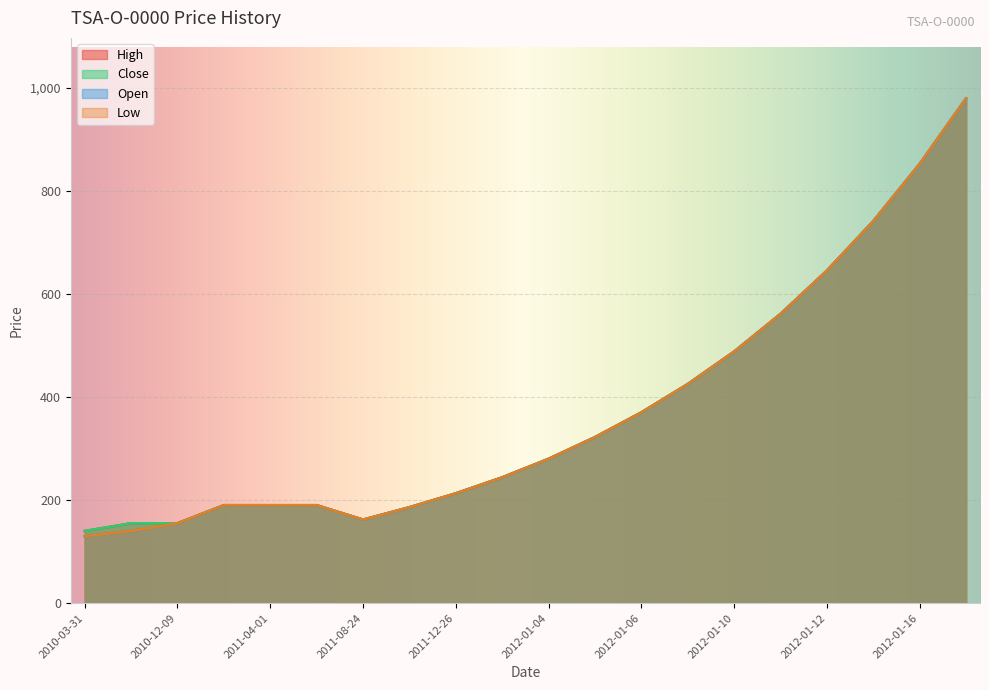

Which has a higher value, 2010-12-09 or 2012-01-11?

2012-01-11